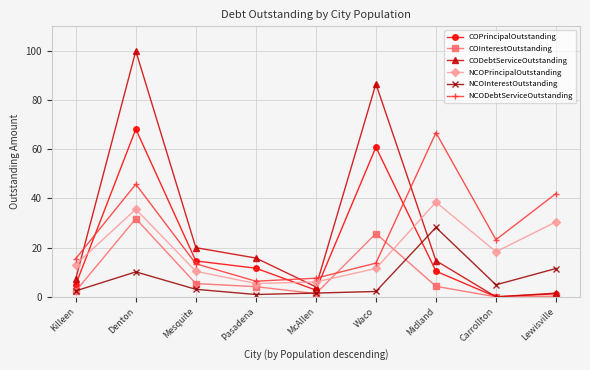

Which series ends up on top after the final intersection of NCODebtServiceOutstanding and COInterestOutstanding?

NCODebtServiceOutstanding